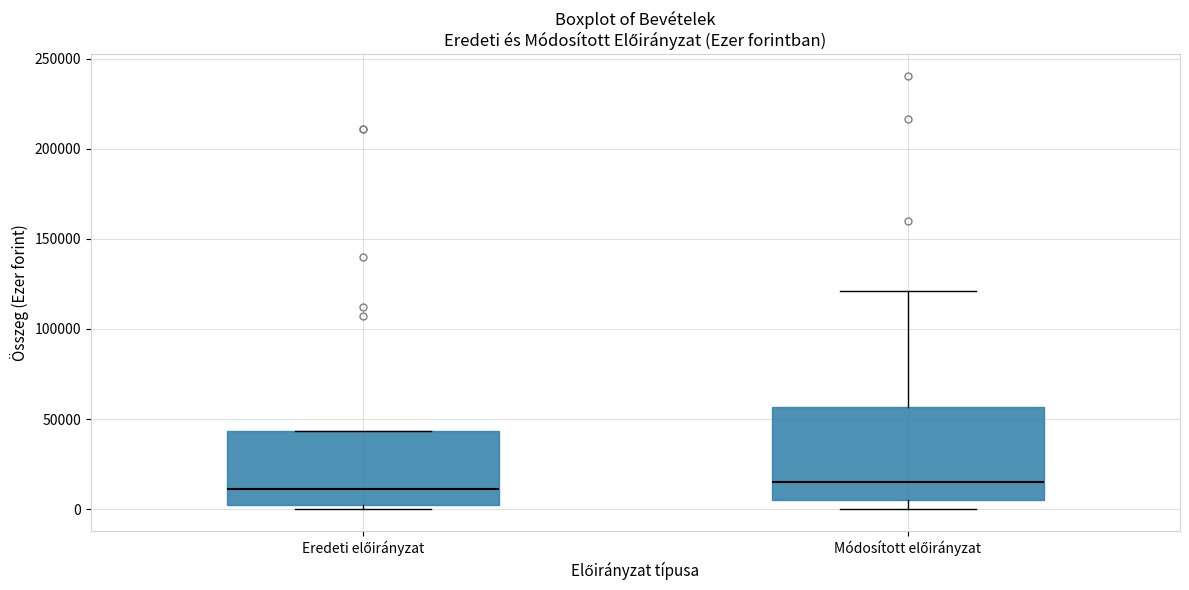

Where is the lower edge of the box for Eredeti előirányzat on the y-axis? The values are not printed on the chart, so give them approximately, as read against the axis.

5000